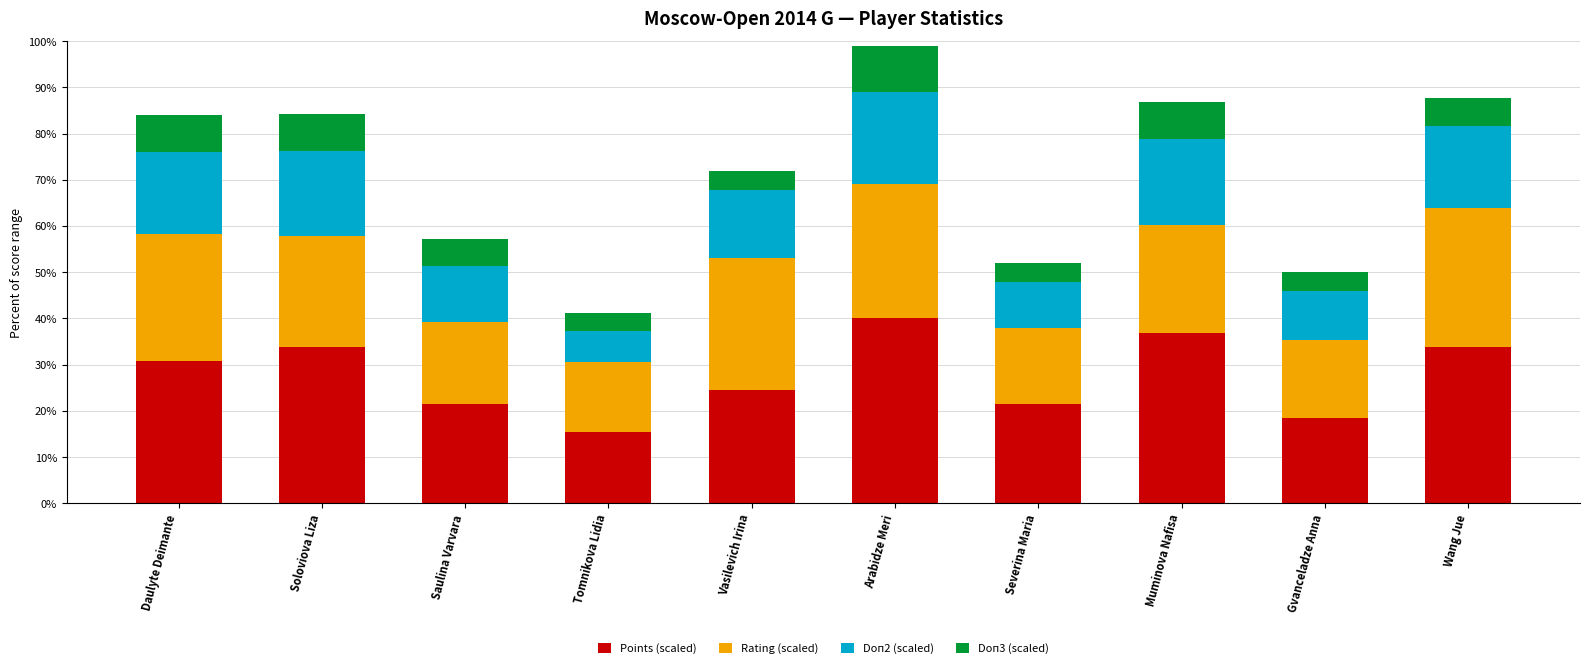

Is it true that Points (scaled) equals 24.6 at Vasilevich Irina?

True